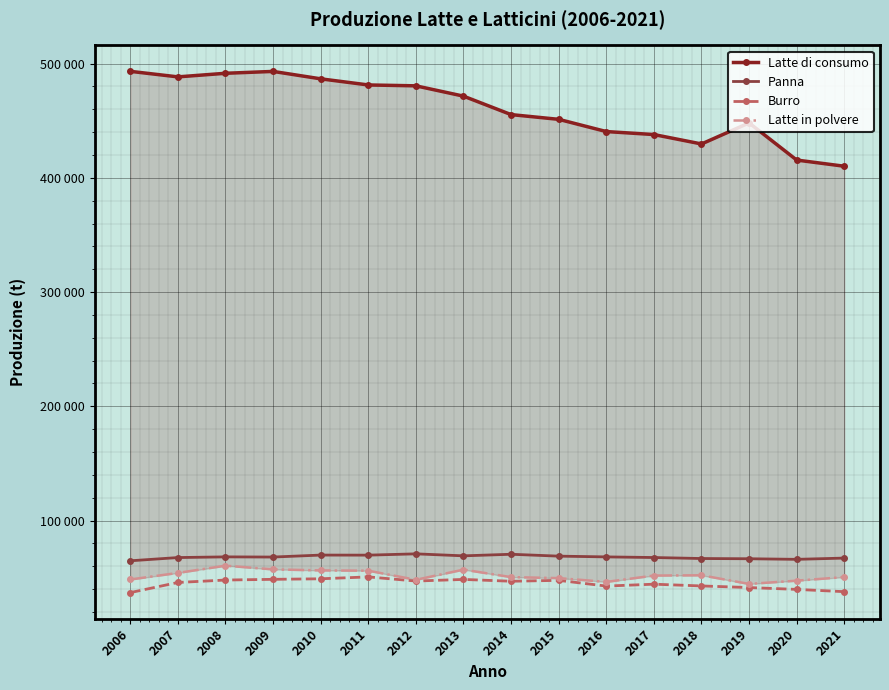

Which series has the largest total across all categories?

Latte di consumo